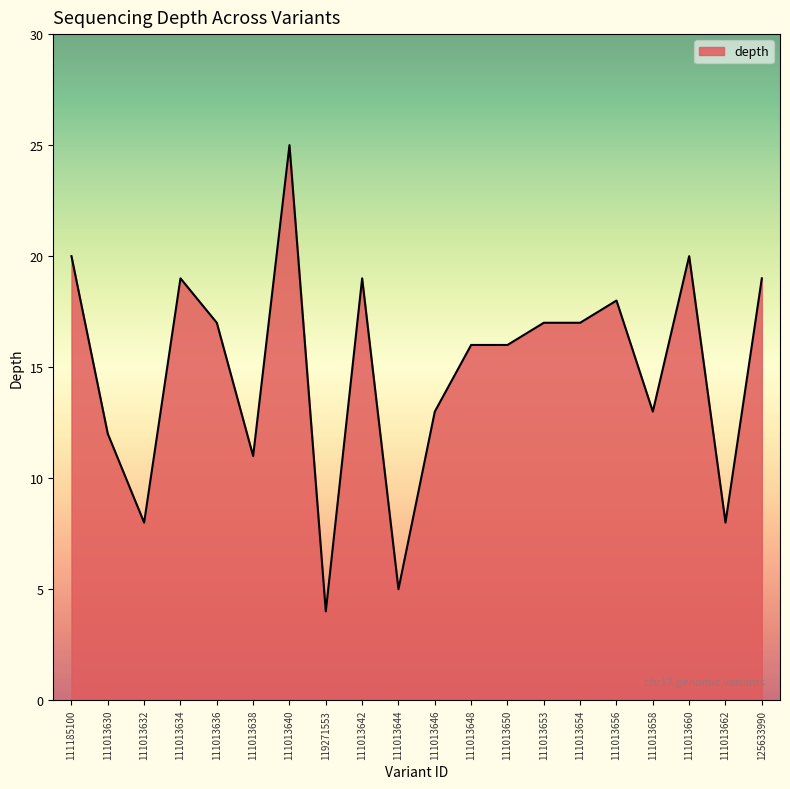

What is the change in value from 111013646 to 111013654?

+4